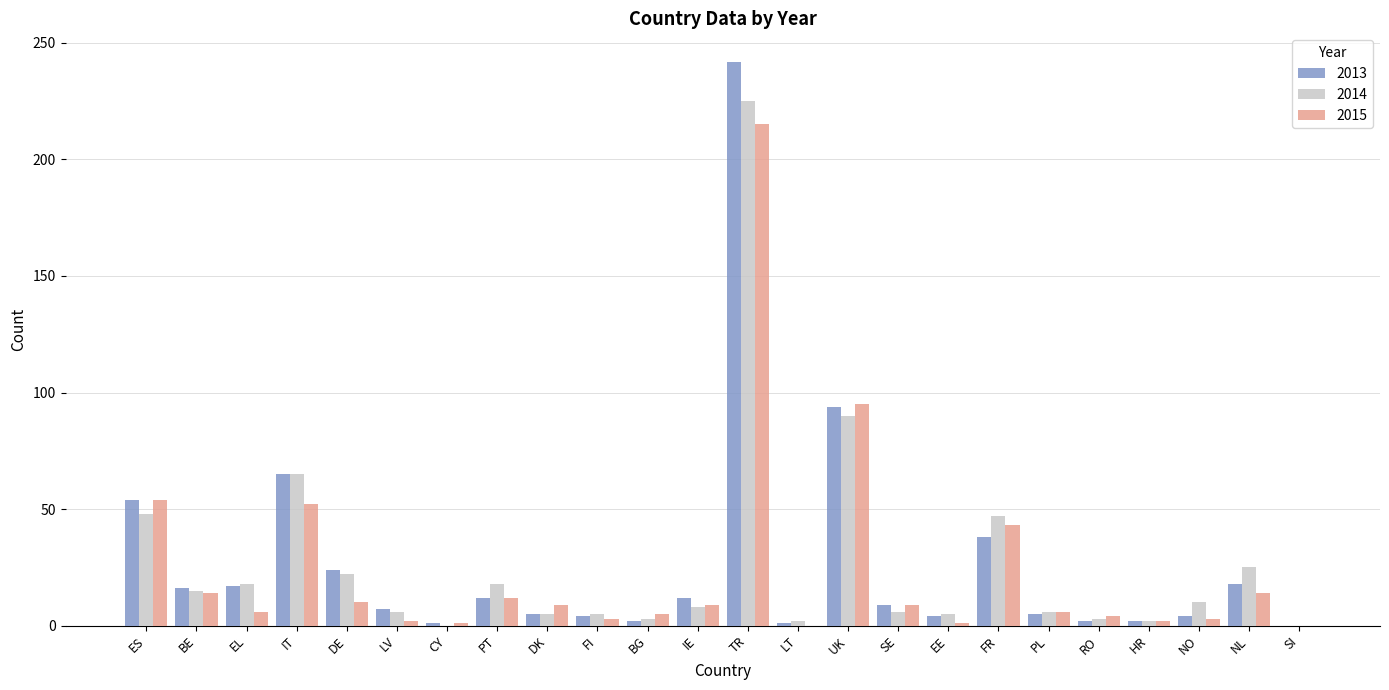

Is it true that 2014 equals 36 at NL?

False